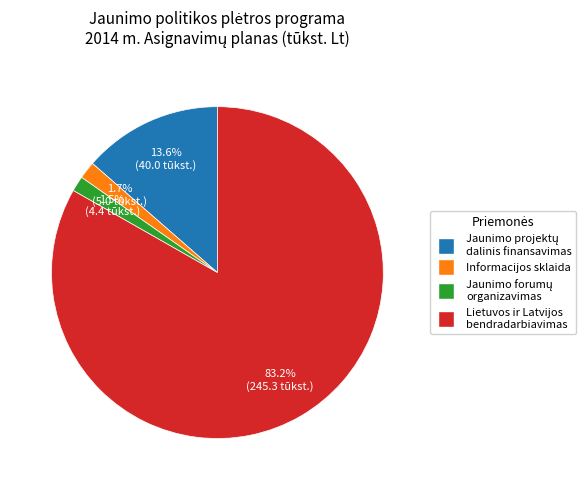

Is there any slice that represents more than half of the pie?

Yes